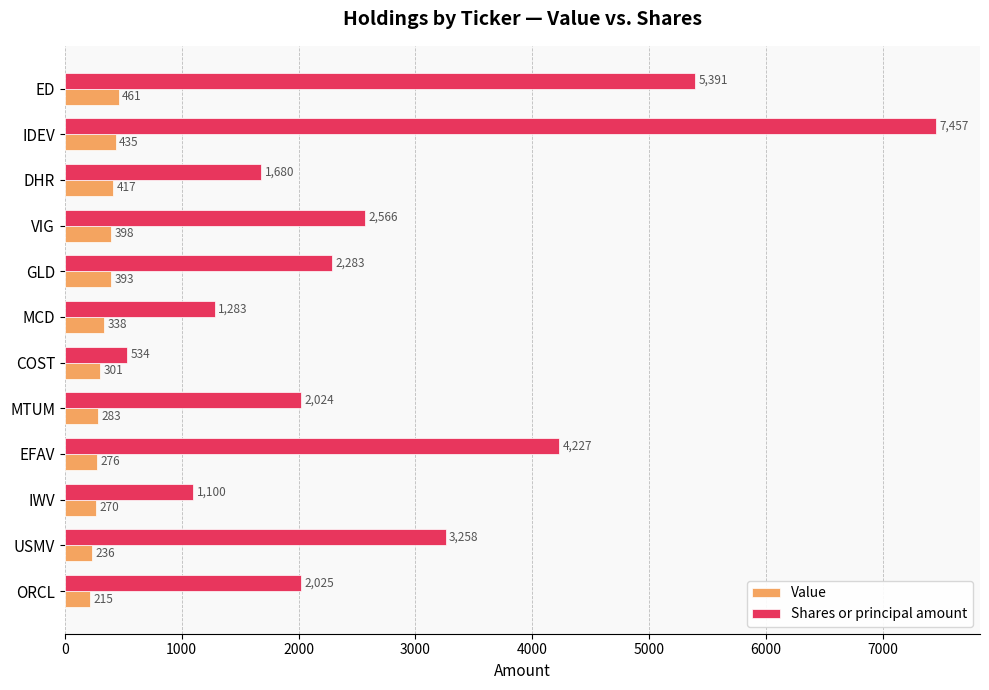

Where is Shares or principal amount nearest to the value 3995?

EFAV